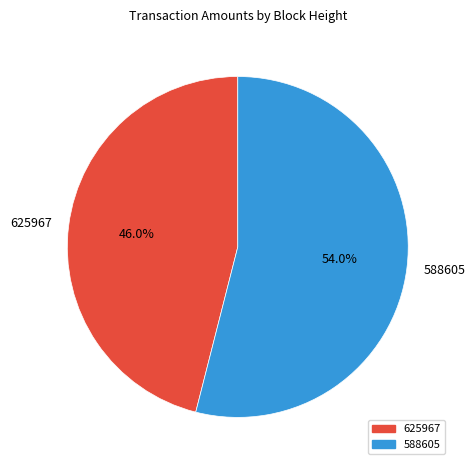

To the nearest percent, what is the difference between the largest and smallest slice percentages?

8%